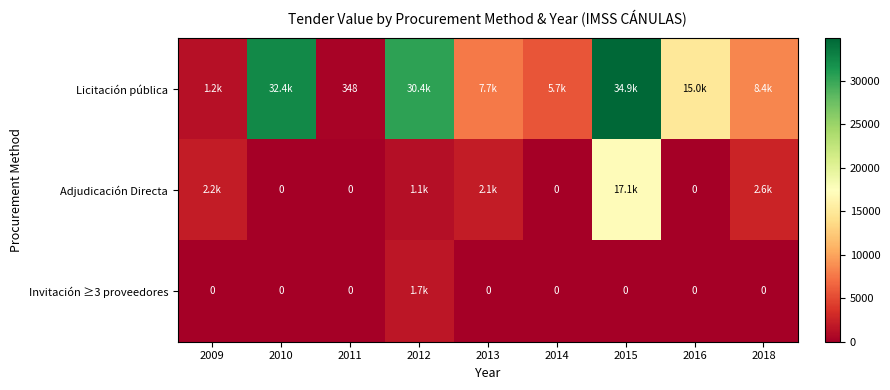

Is it true that Invitación ≥3 proveedores equals 951.1 at 2015?

False